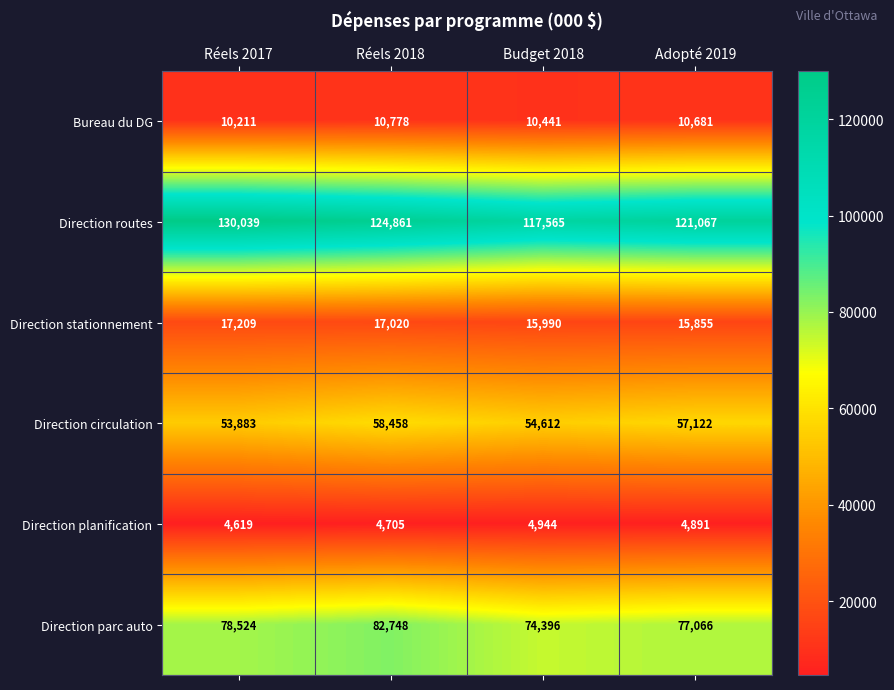

What is the smallest value displayed?

4619